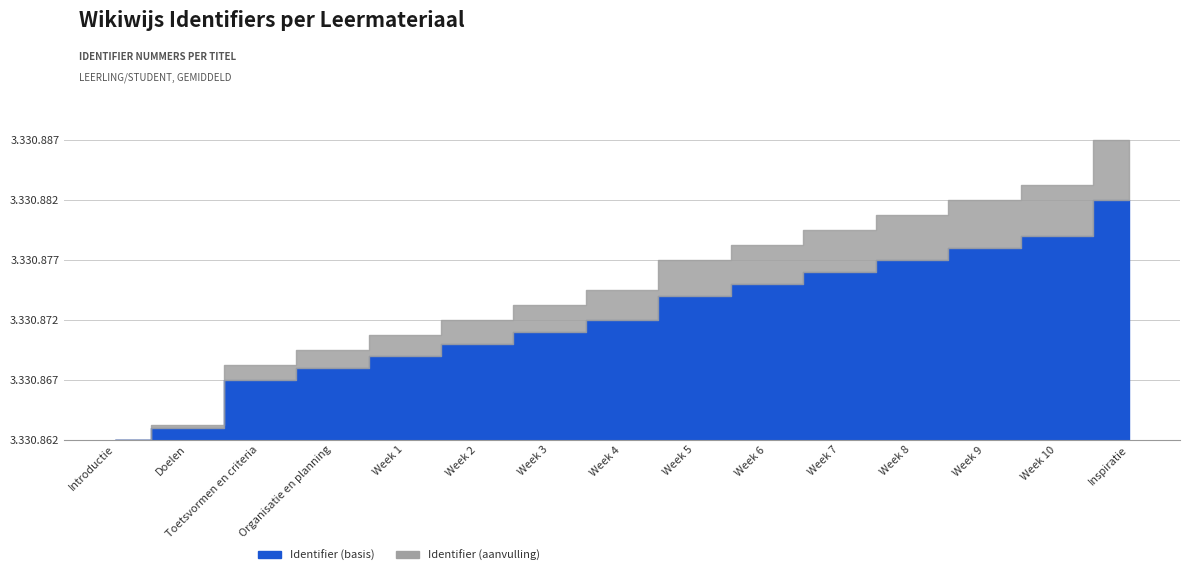

What is the label of the 10th point from the left?

Week 6